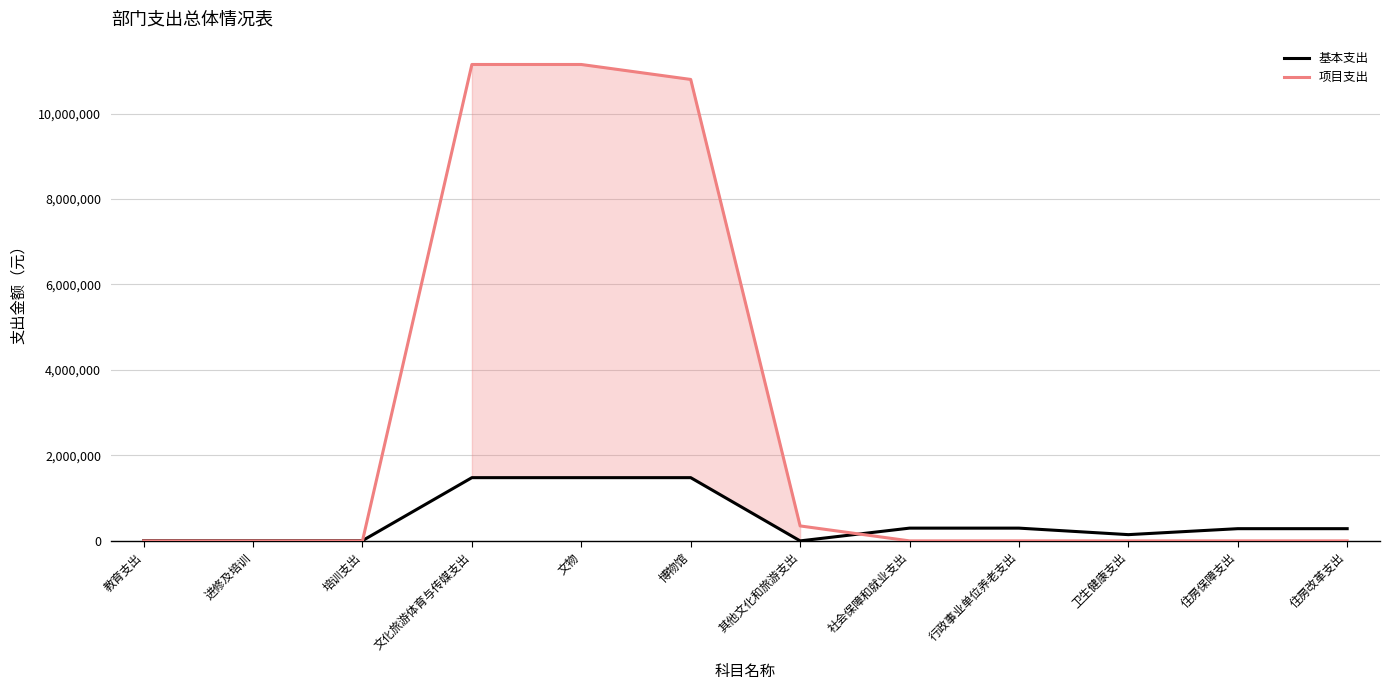

What is the total value across all series at 行政事业单位养老支出?

298501.2